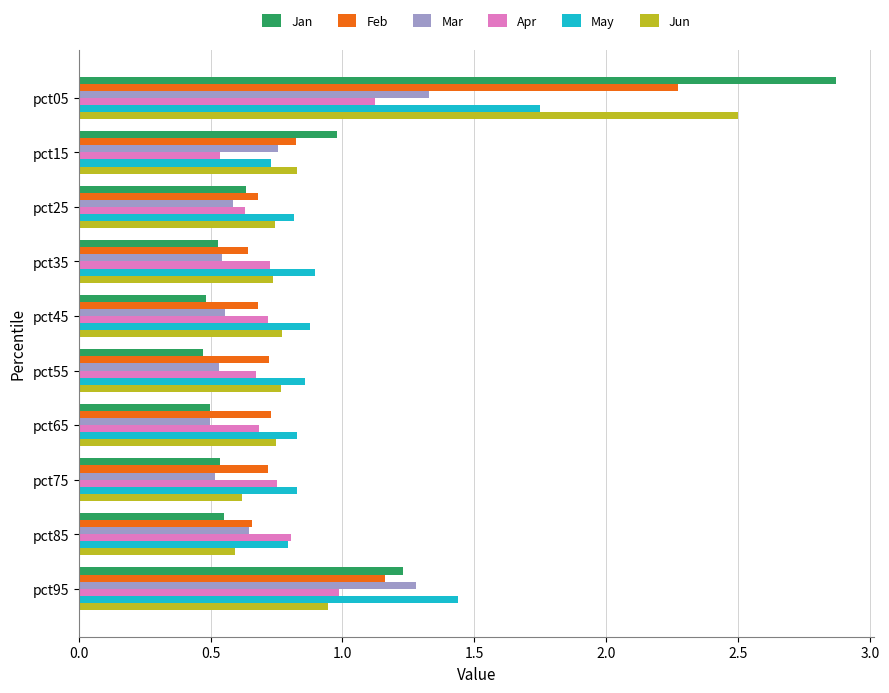

What are all the series names shown in the legend?

Jan, Feb, Mar, Apr, May, Jun